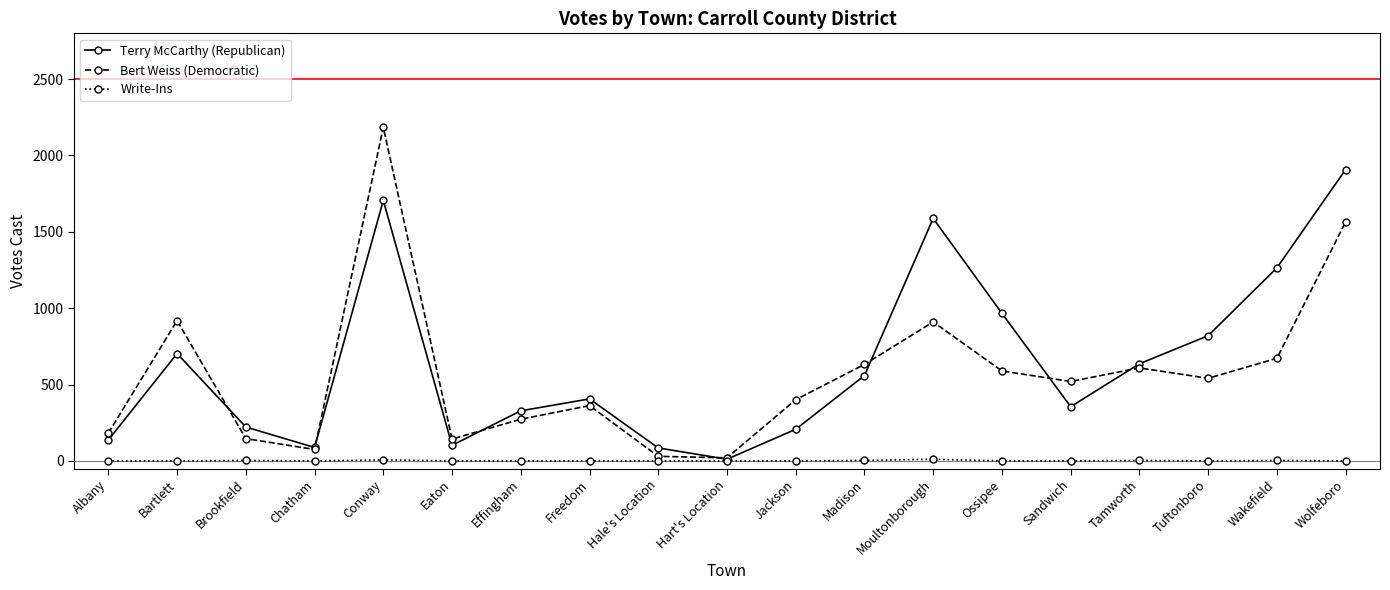

Does the chart display data point markers on the line(s)?

Yes